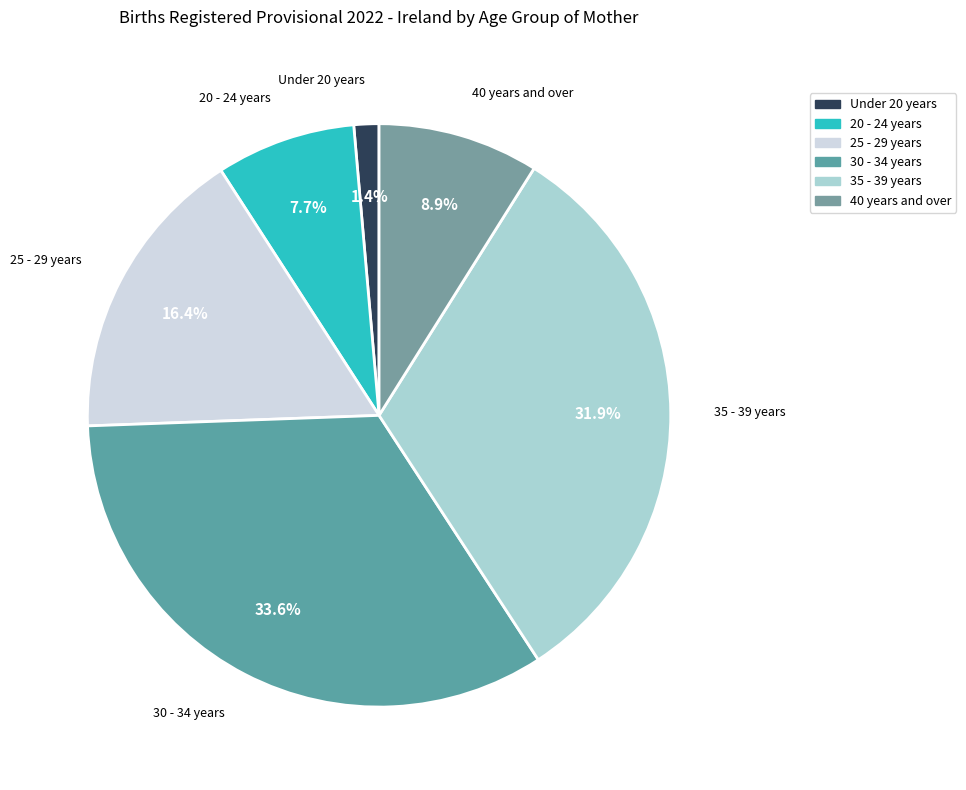

To the nearest percent, what is the combined percentage of 25 - 29 years and 20 - 24 years?

24%